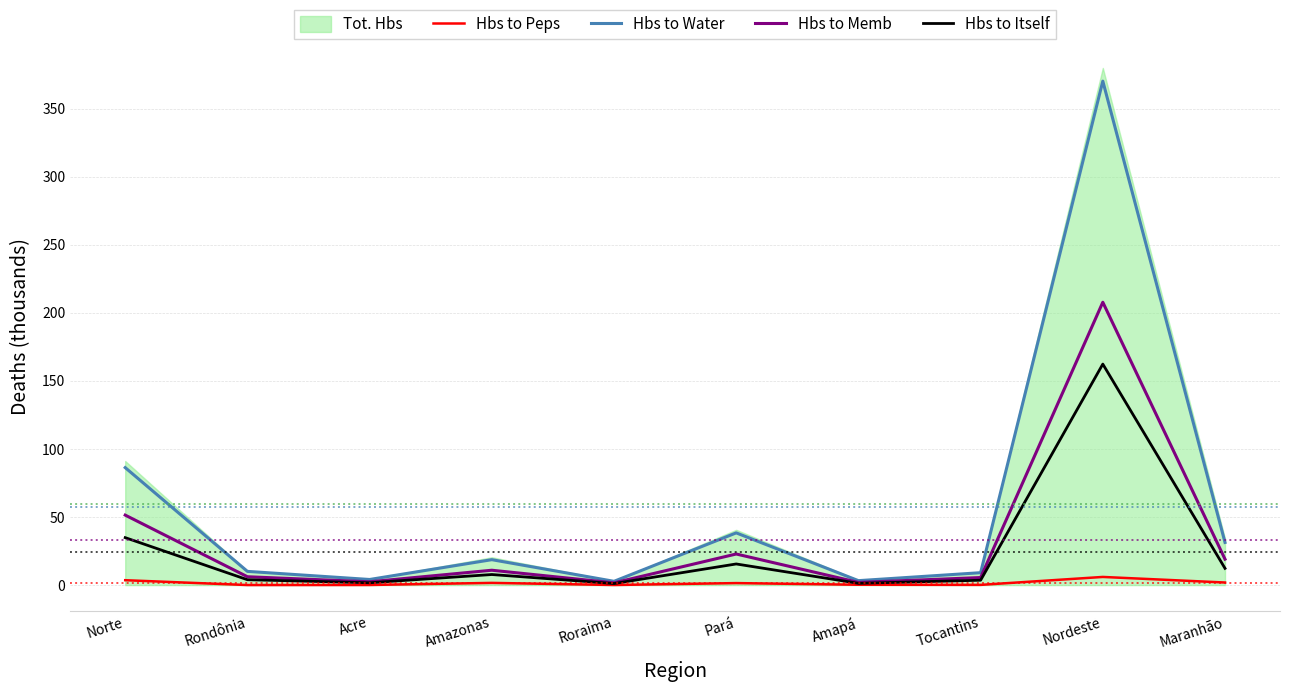

In Hbs to Peps, how many points are lower than both neighbors (excluding endpoints)?

3